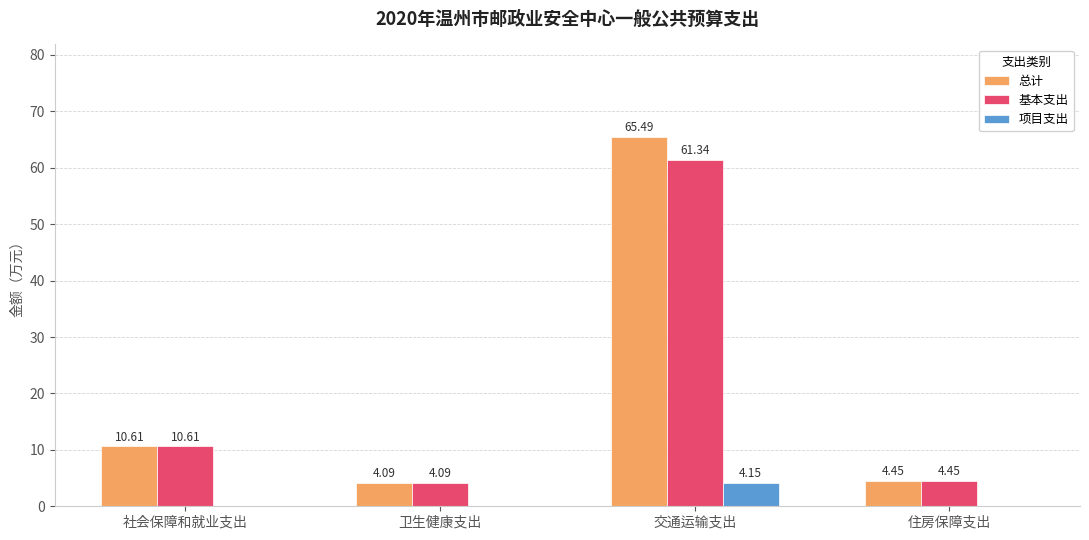

Between 卫生健康支出 and 交通运输支出, which series saw the biggest shift?

总计